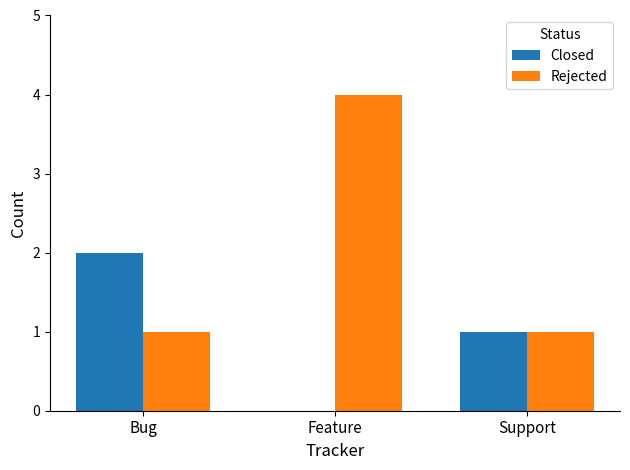

Are the bars horizontal?

No